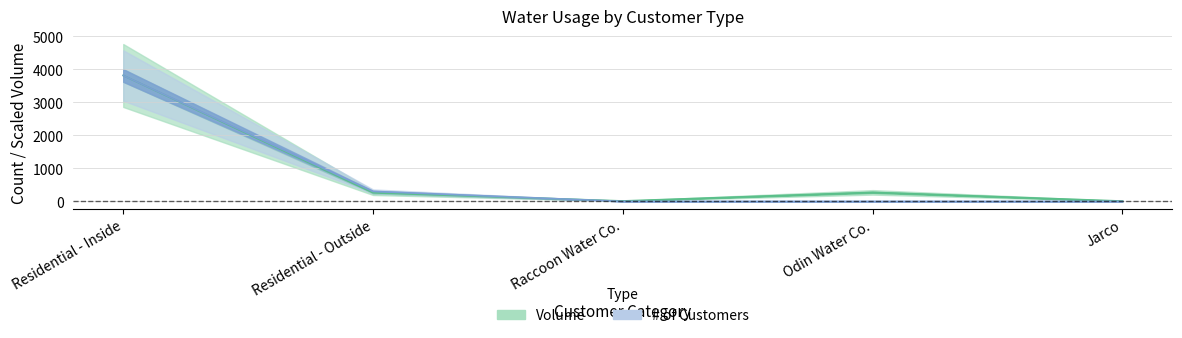

How many categories are shown in the chart?

5